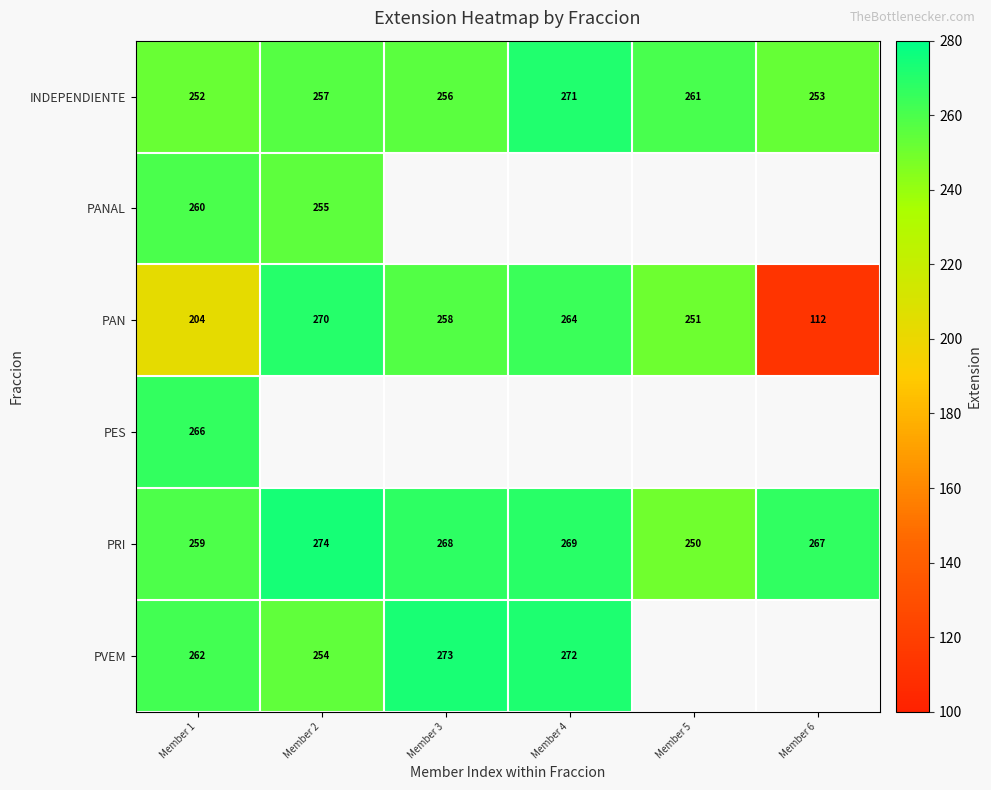

At which label does PAN reach its peak?

Member 2